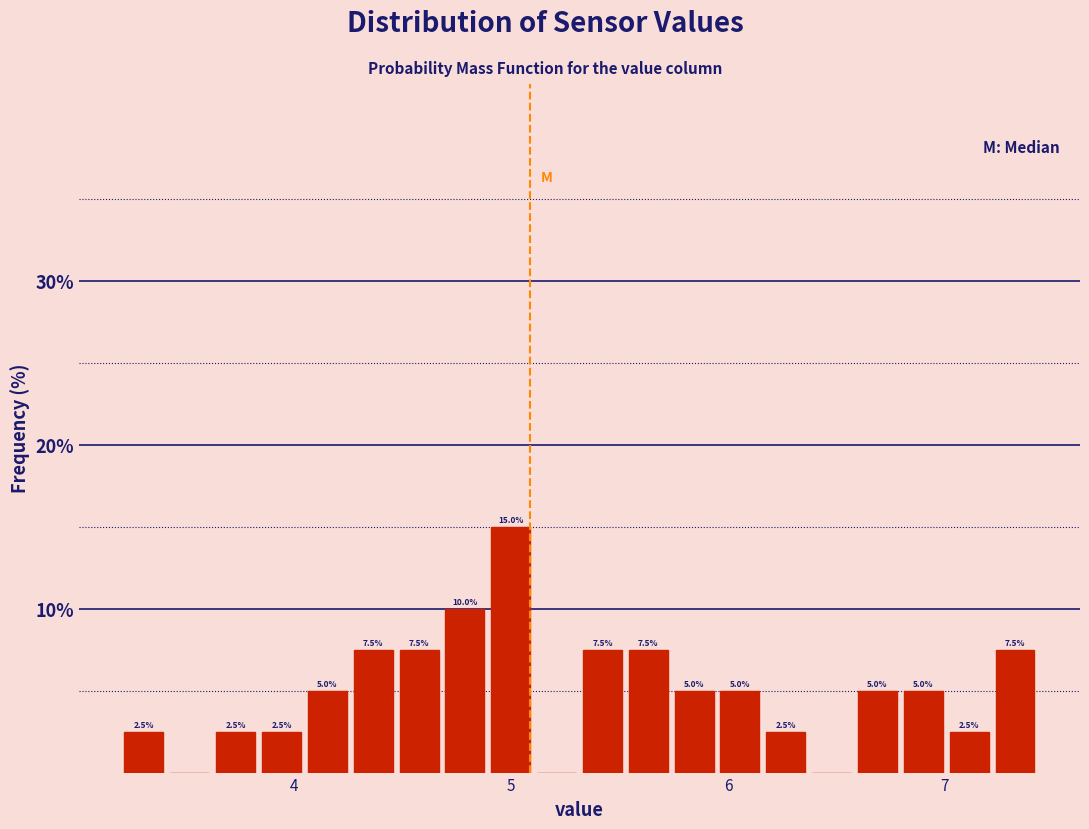

Read against the x-axis, roughly where is the centre of the tallest bar?

5.0